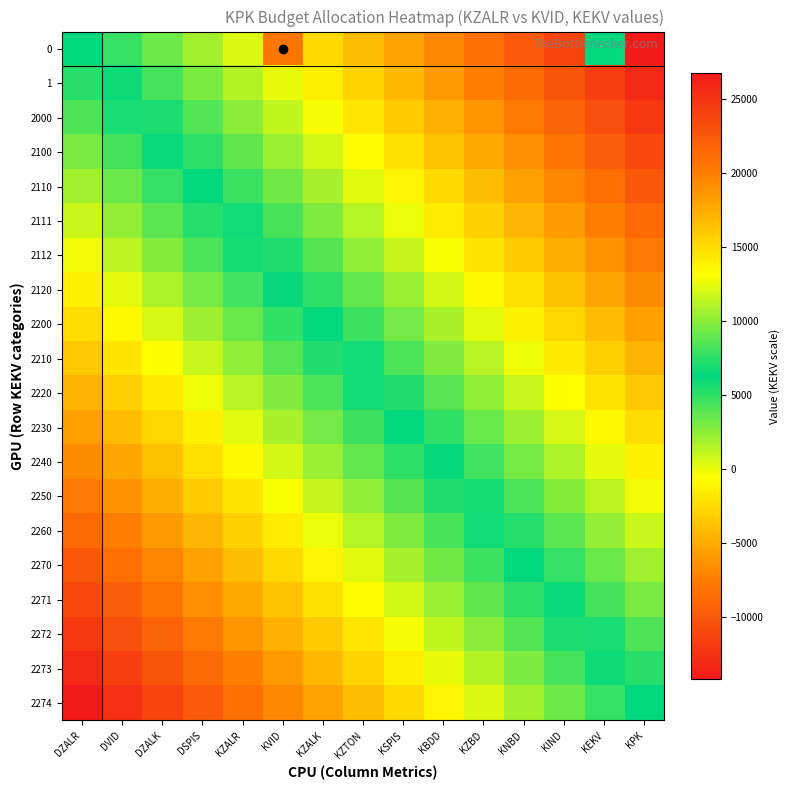

What is the smallest value displayed?

-14232.3